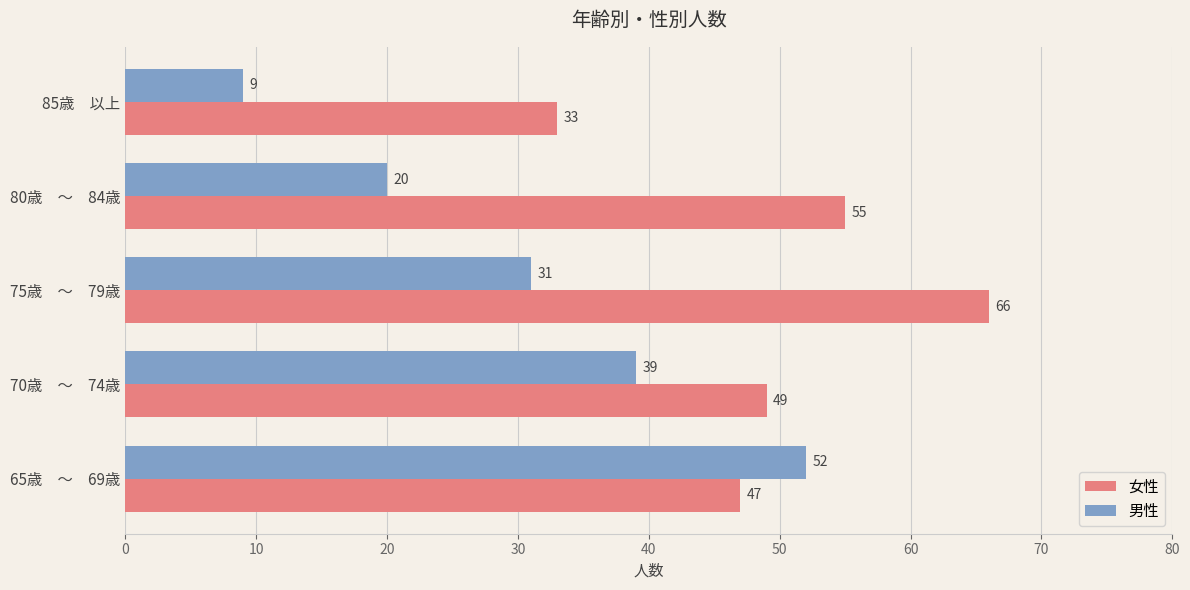

How many 男性 values are between 20 and 39?

3